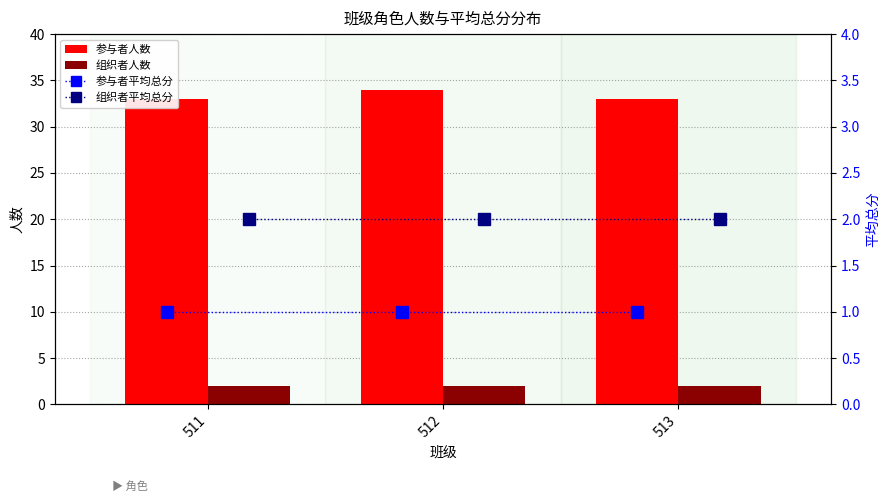

What is the highest value of the 参与者人数 series?

34